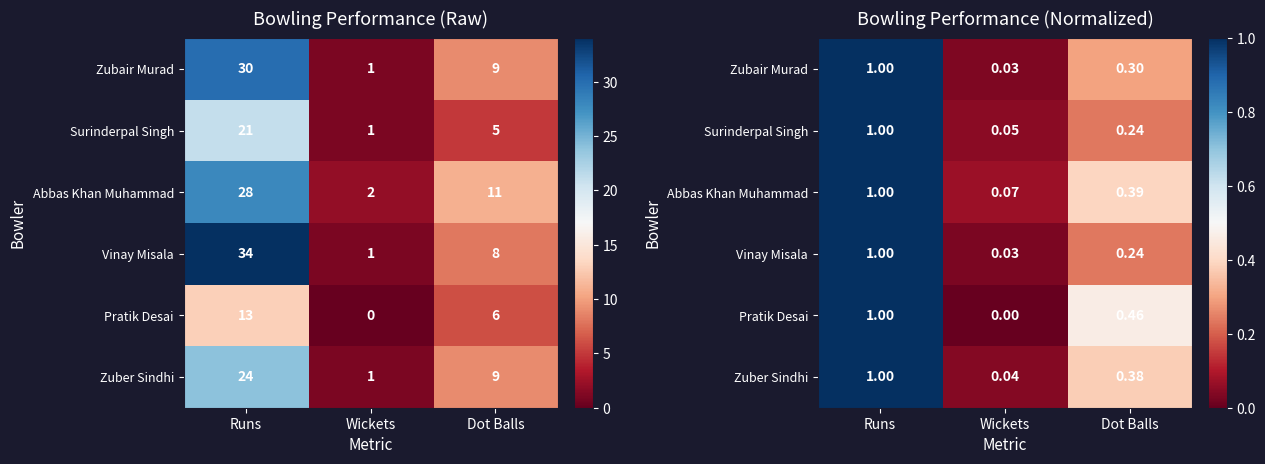

At which label is Surinderpal Singh closest to 0?

Wickets